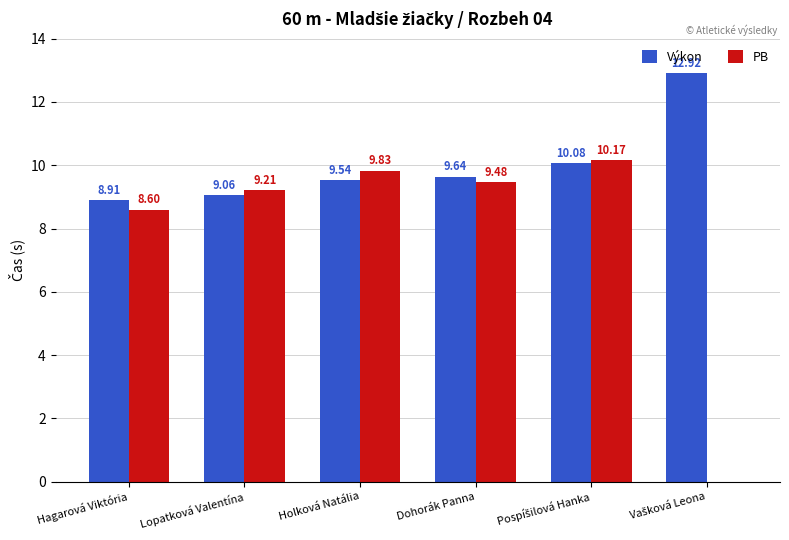

What is the sum of the Výkon values at Holková Natália and Dohorák Panna?

19.2